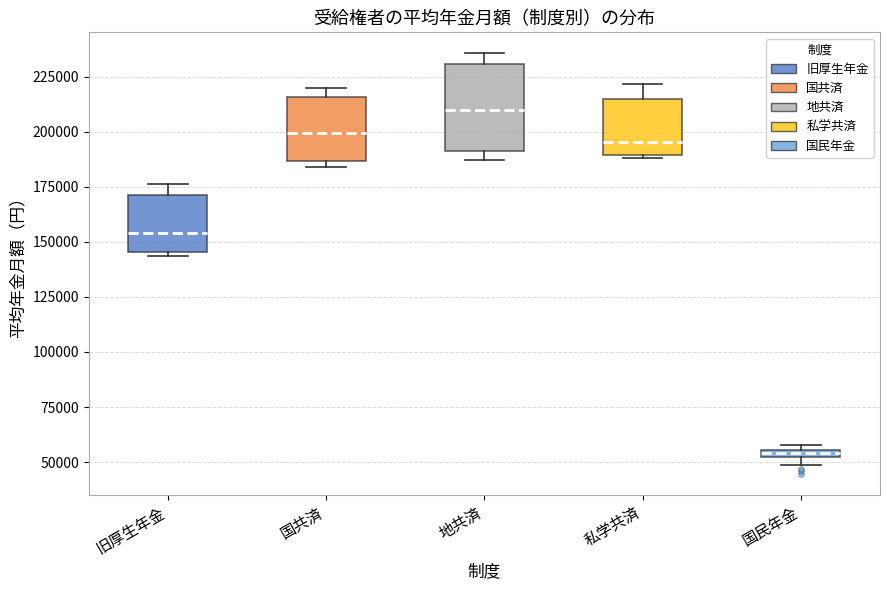

Which box's median line is the highest?

地共済